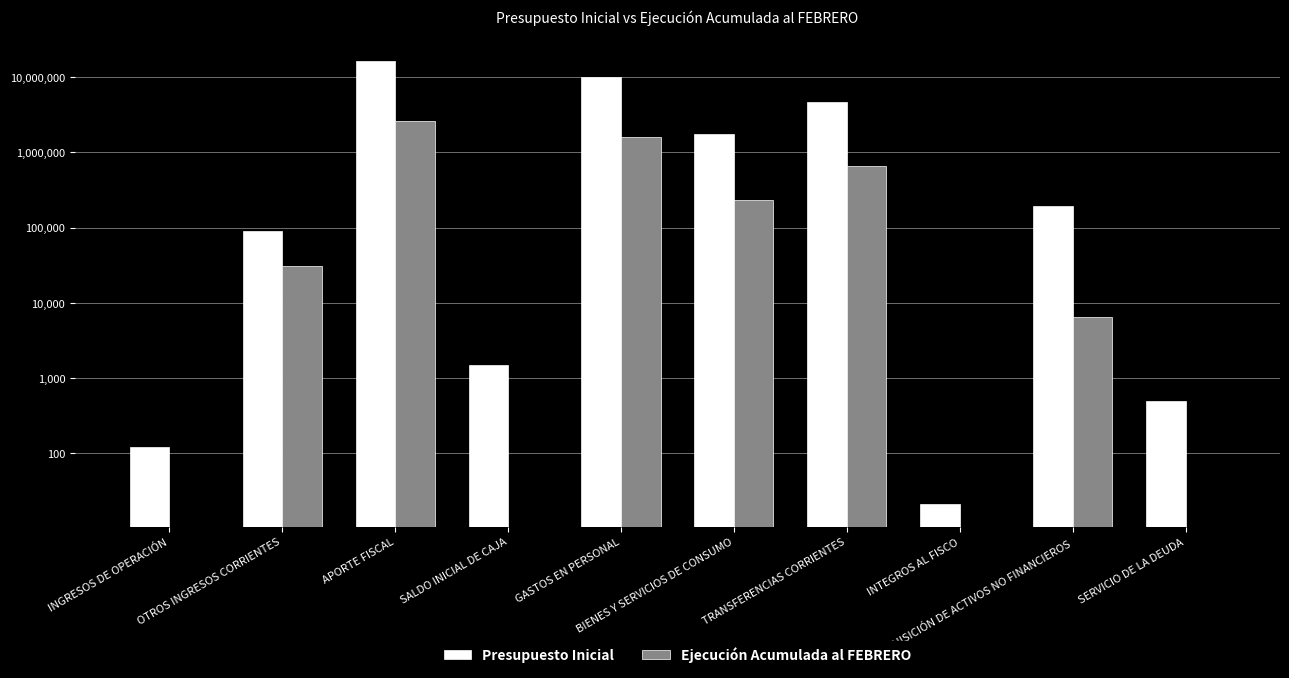

Which category has the highest value in the Ejecución Acumulada al FEBRERO series?

APORTE FISCAL